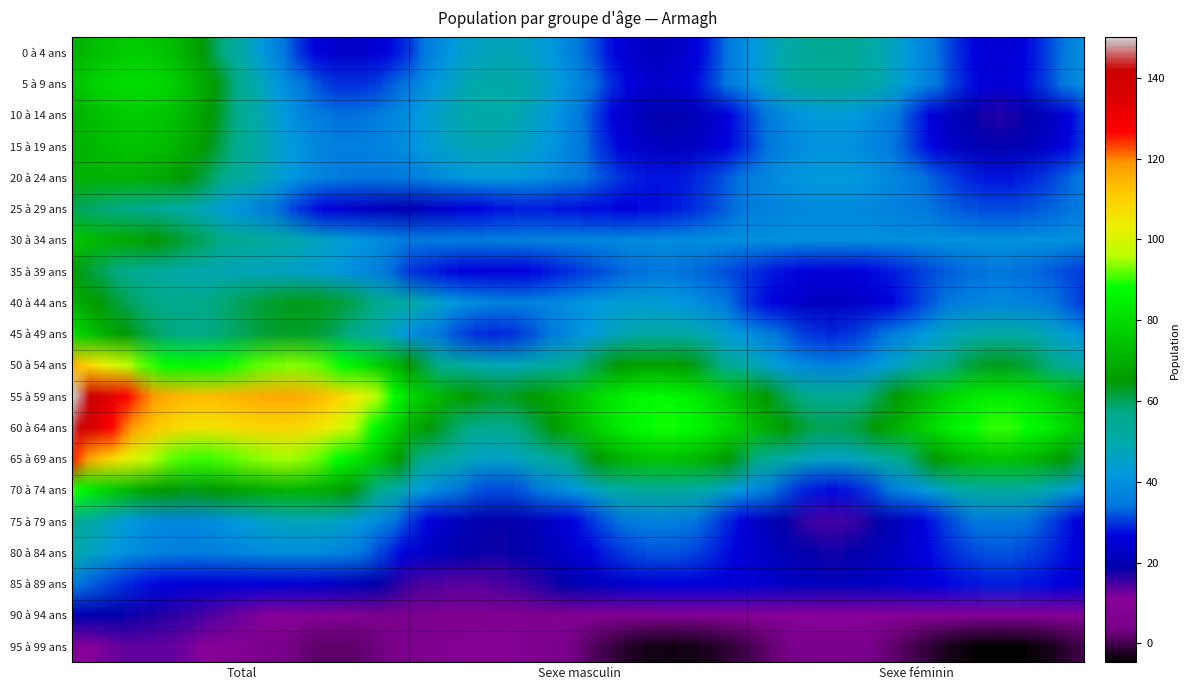

At Sexe féminin, list the series in order from smallest to largest.

95 à 99 ans, 90 à 94 ans, 75 à 79 ans, 80 à 84 ans, 85 à 89 ans, 10 à 14 ans, 15 à 19 ans, 35 à 39 ans, 40 à 44 ans, 20 à 24 ans, 25 à 29 ans, 0 à 4 ans, 5 à 9 ans, 30 à 34 ans, 45 à 49 ans, 70 à 74 ans, 50 à 54 ans, 65 à 69 ans, 55 à 59 ans, 60 à 64 ans